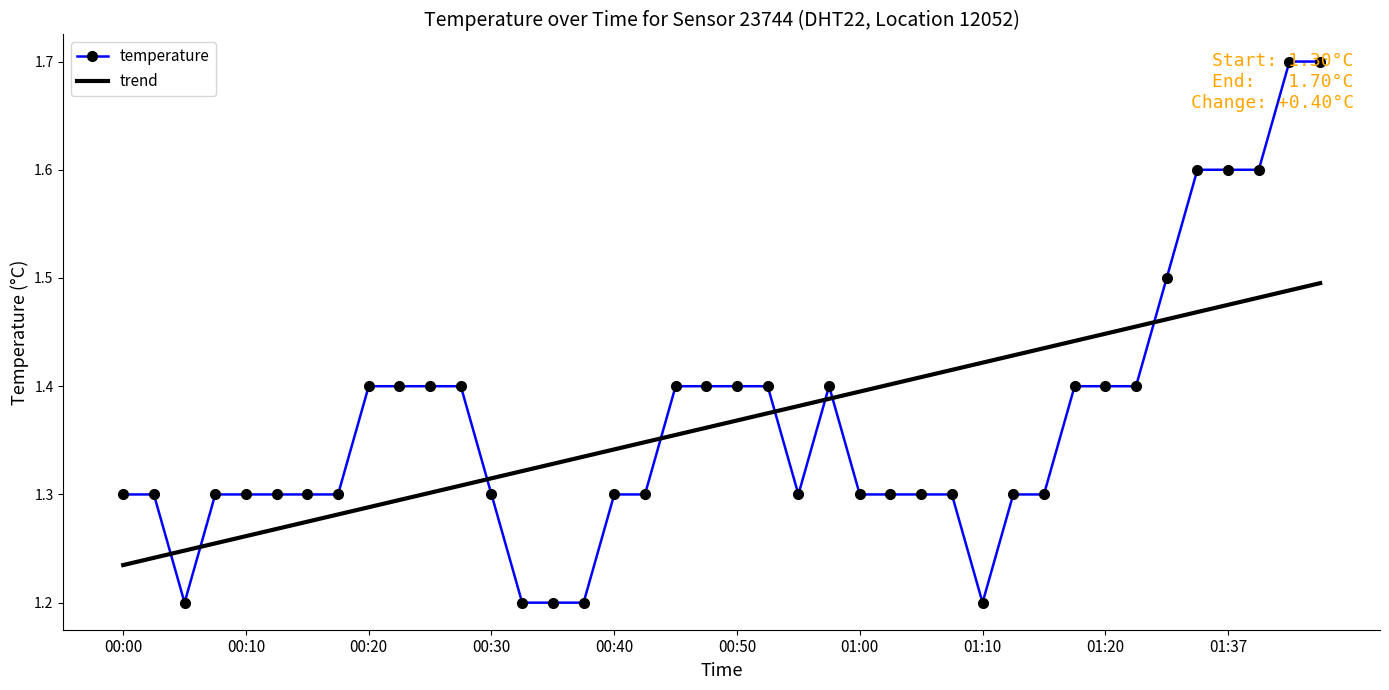

What is the approximate value at 00:33?

1.2